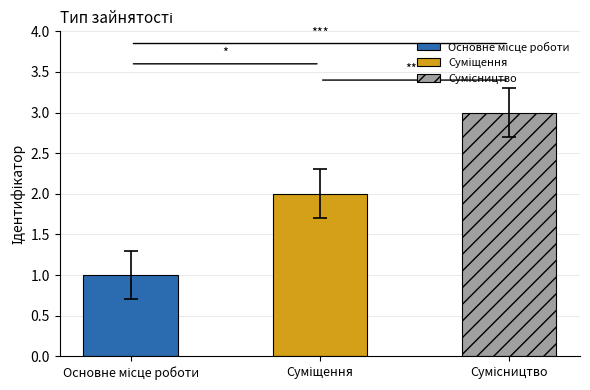

How many bars are there in total?

3